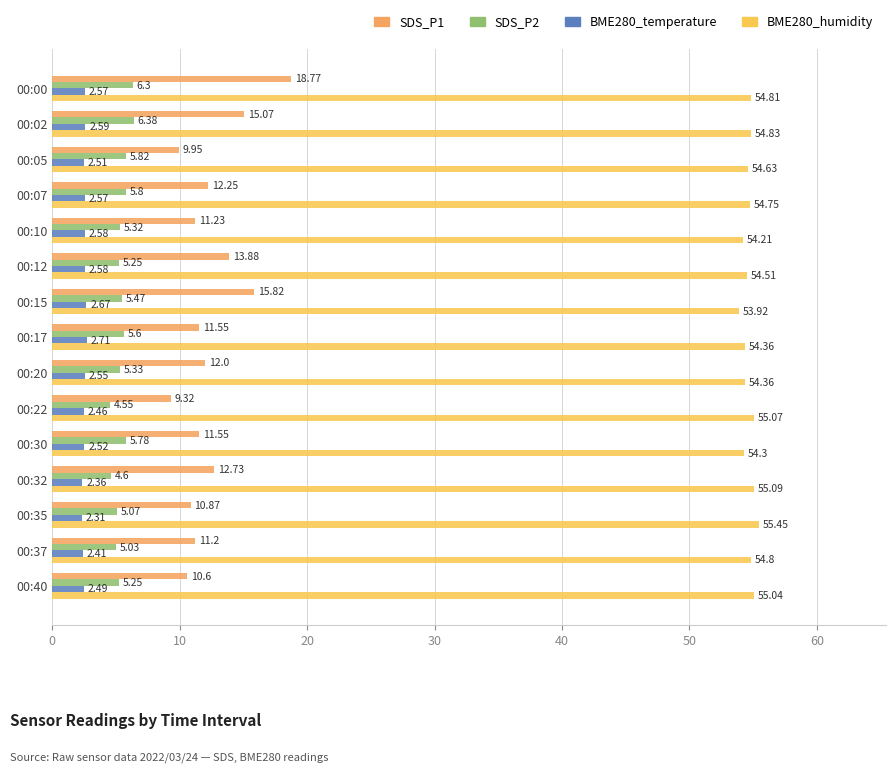

Which label corresponds to the largest value in the chart?

00:35